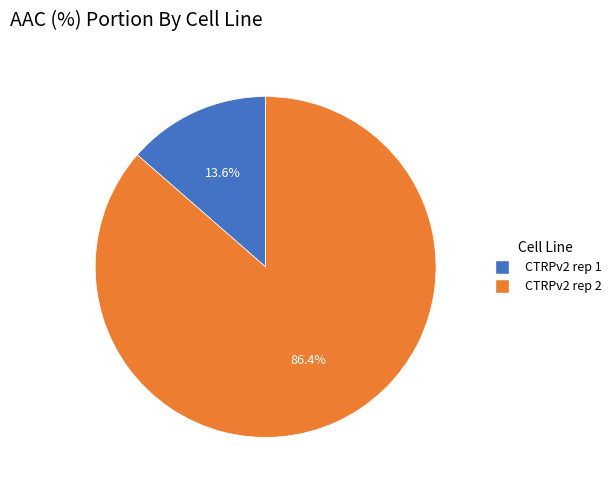

Rank the categories by value from highest to lowest.

CTRPv2 rep 2, CTRPv2 rep 1